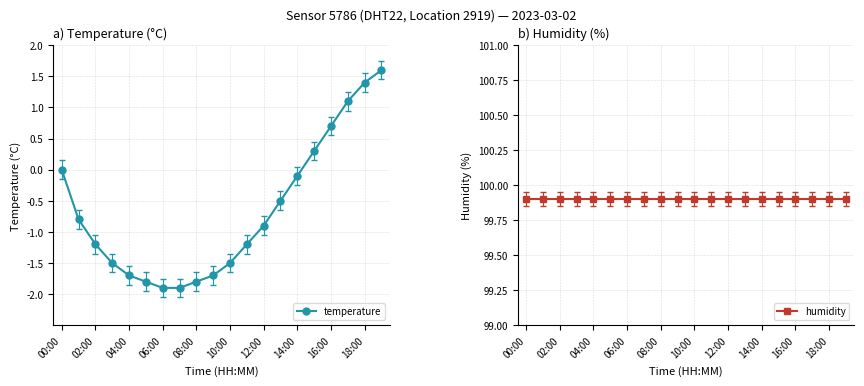

Which series has the largest total across all categories?

humidity